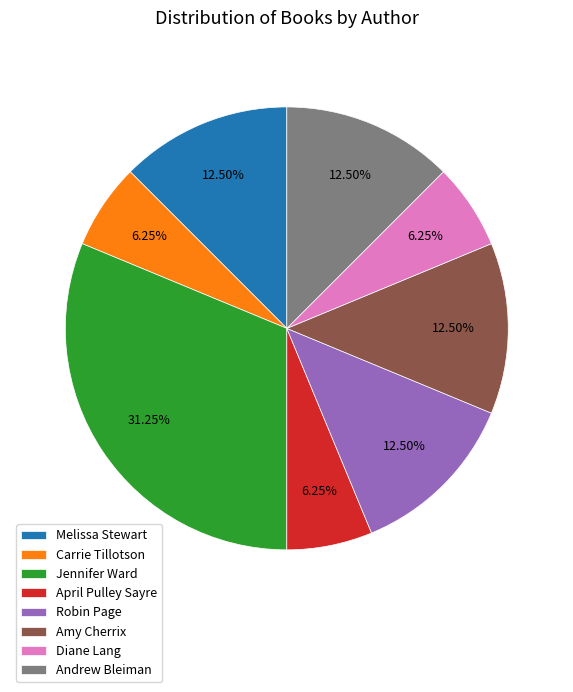

Which slice is the largest?

Jennifer Ward